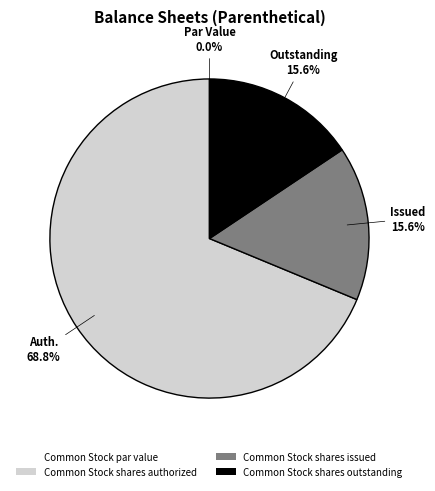

To the nearest percent, what is the difference between the Common Stock shares outstanding and Common Stock shares authorized slice percentages?

53%